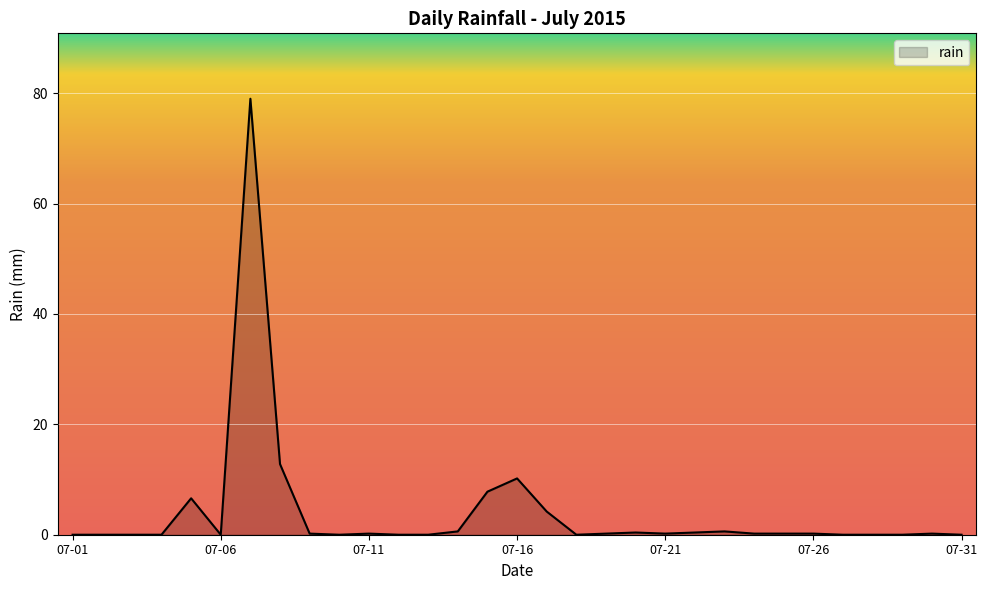

What is the difference between the maximum and minimum values?

79.0